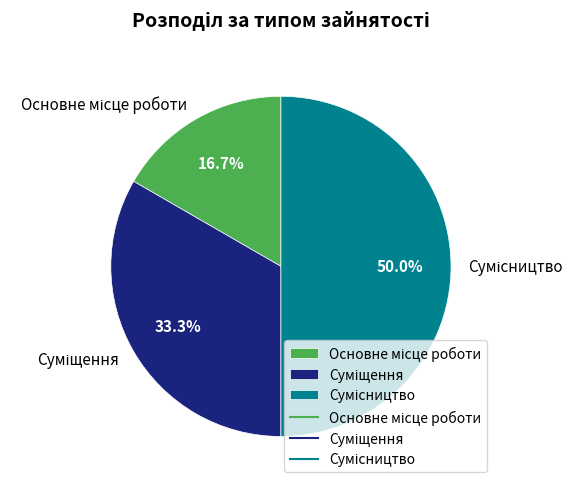

What percentage is the Суміщення slice, to the nearest percent?

33%